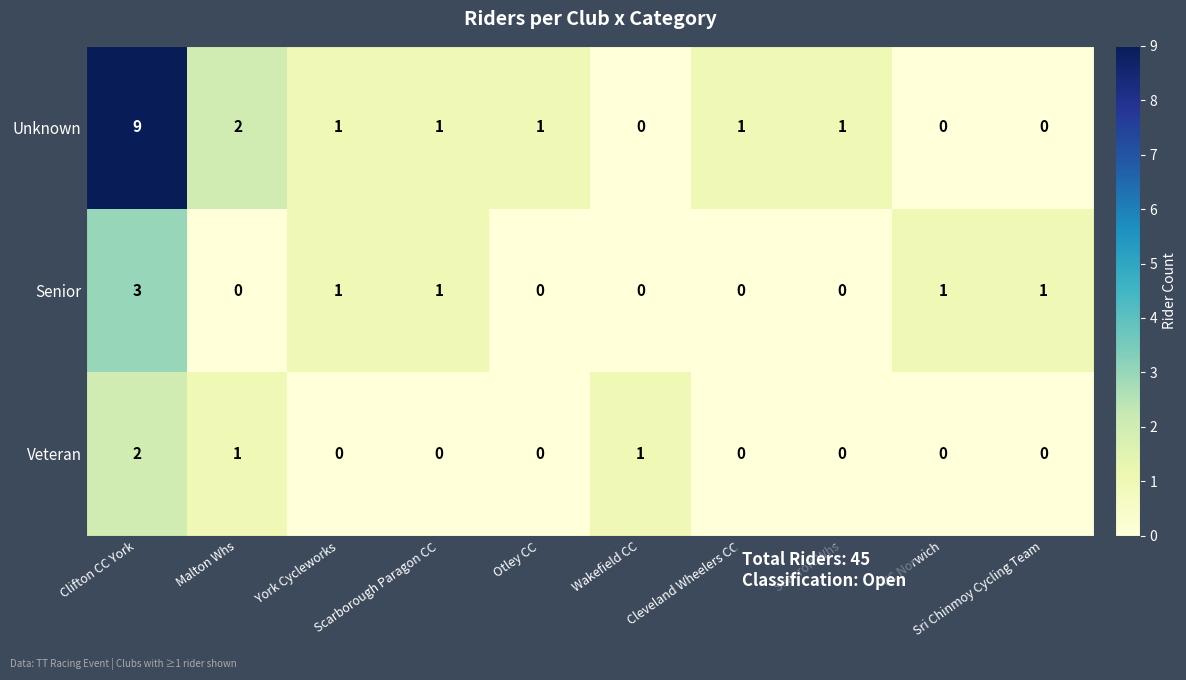

At which category is the sum across all series the highest?

Clifton CC York